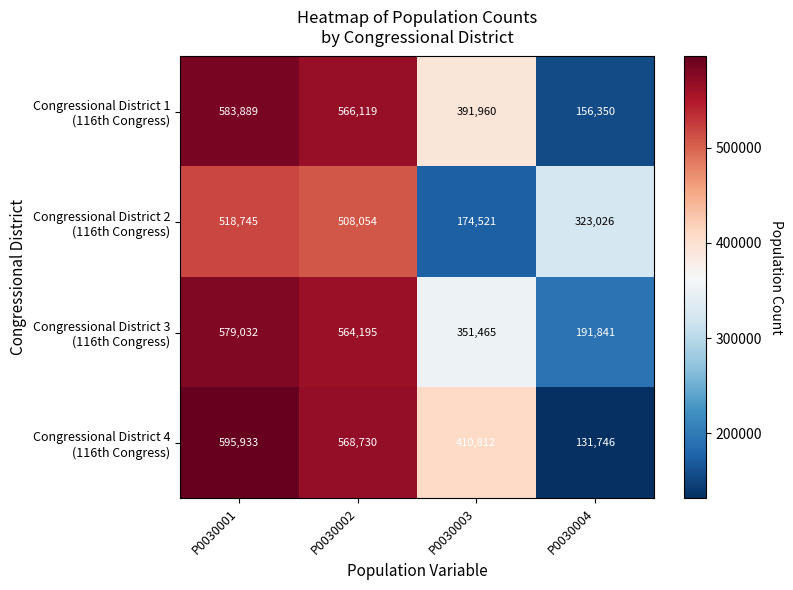

Which category has the highest value across all series?

P0030001